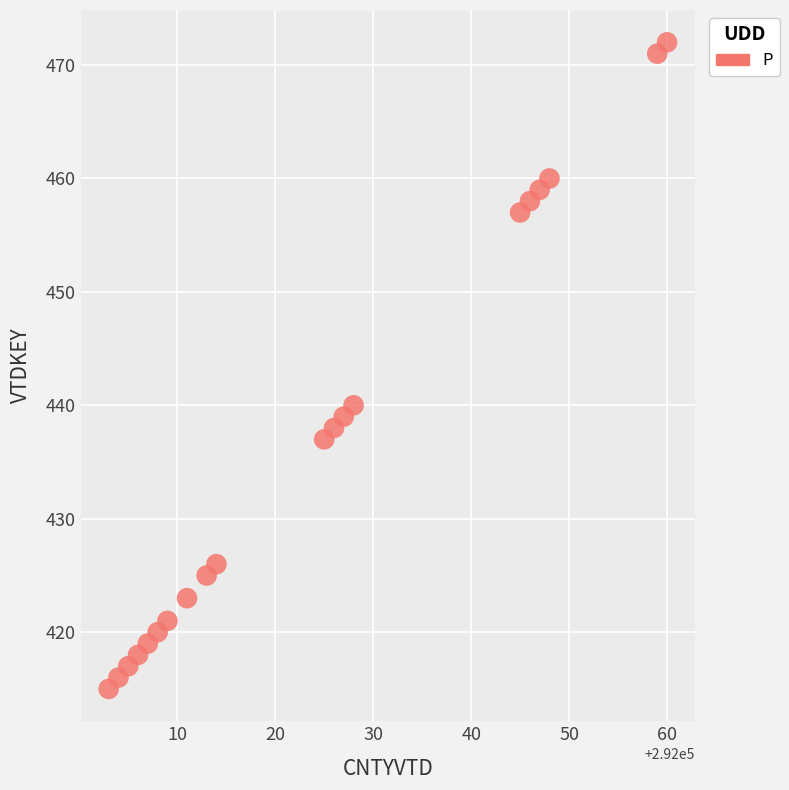

What Y value in the scatter plot is closest to 443?

440